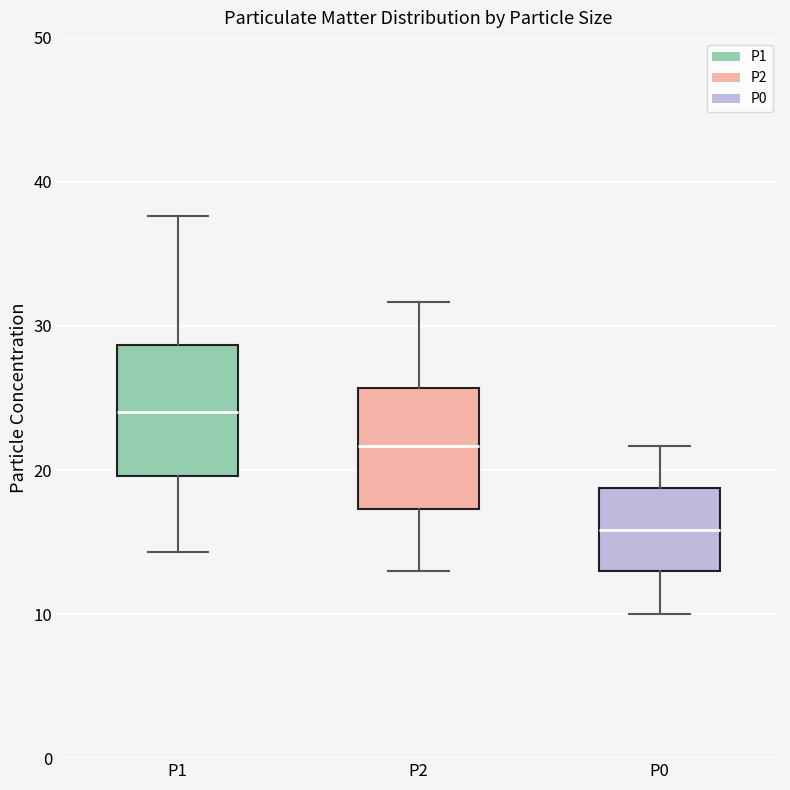

Reading left to right, transcribe this box plot: for each box, give where its median line is, the range the box spans, and where its two whiskers end, as read against the y-axis. The values are not printed on the chart, so give them approximately, as read against the axis.

P1: median 24, box 20 to 29, whiskers 14 to 38
P2: median 22, box 17 to 26, whiskers 13 to 32
P0: median 16, box 13 to 19, whiskers 10 to 22